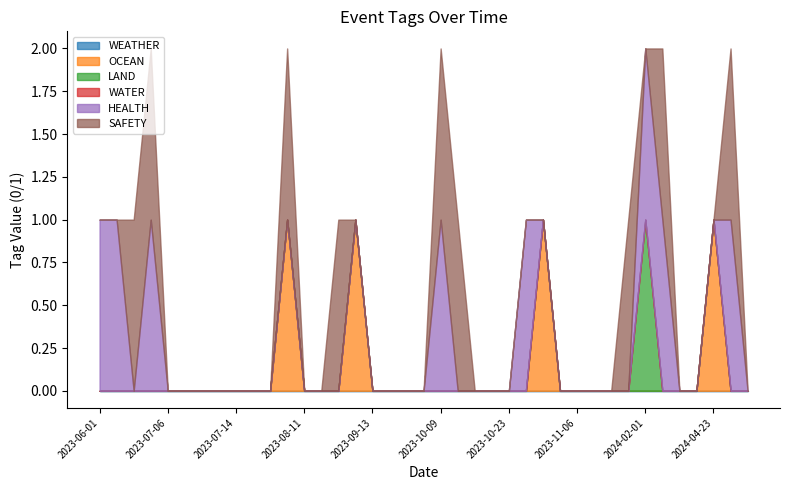

Between 2023-08-28 and 2024-04-23, which is larger?

2023-08-28